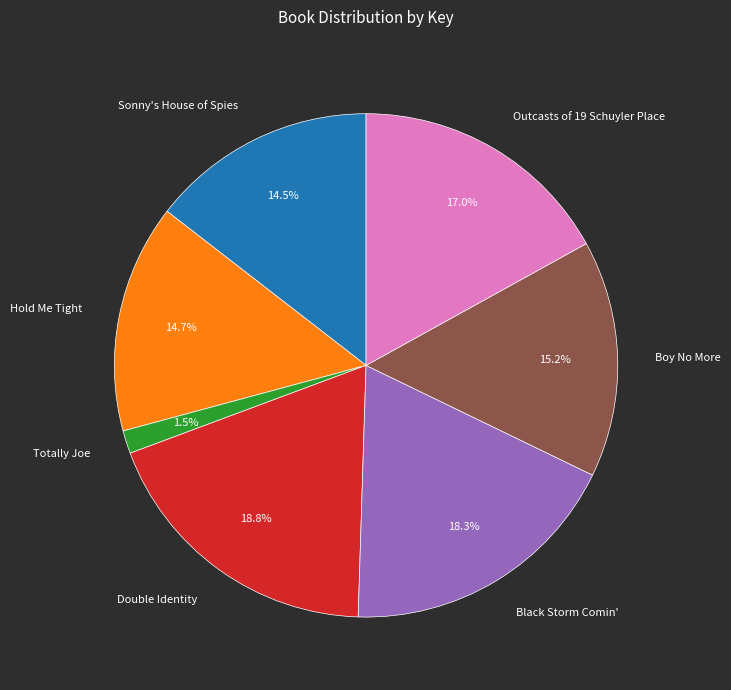

How many segments does this pie chart have?

7